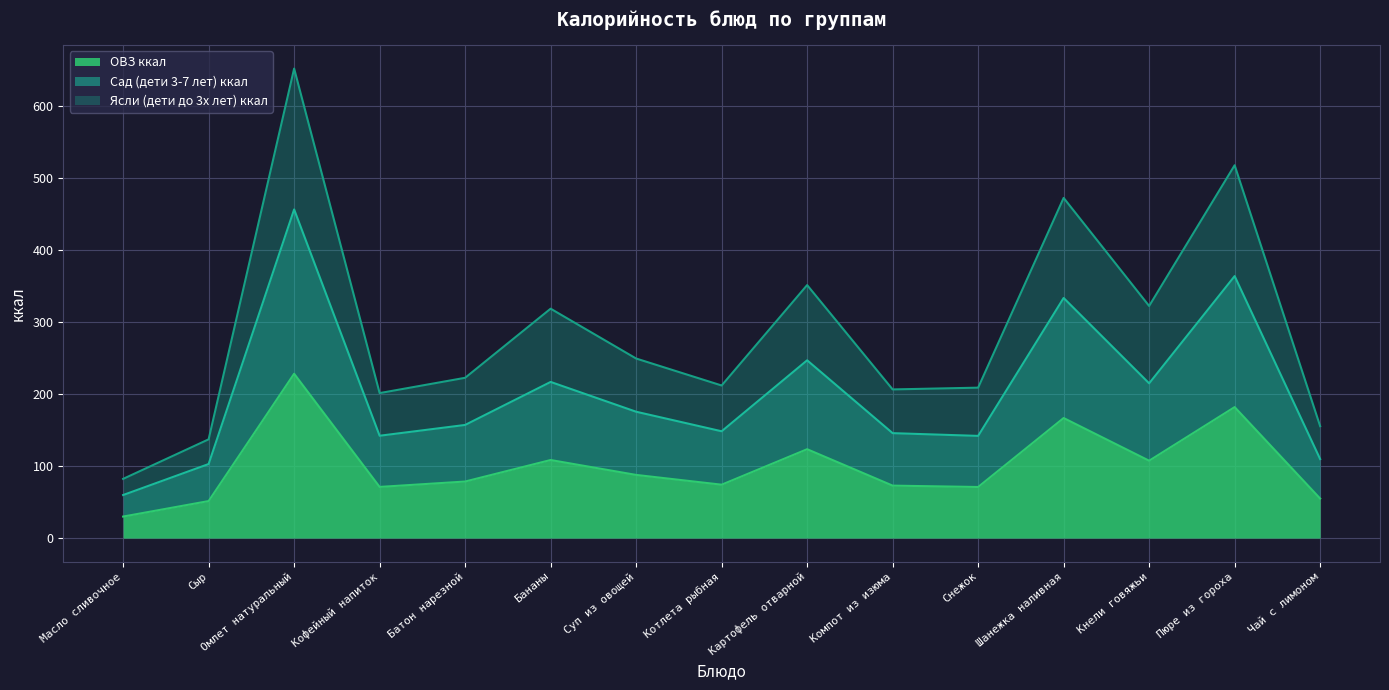

What is the sum of the Ясли (дети до 3х лет) ккал values at Чай с лимоном and Снежок?

364.6